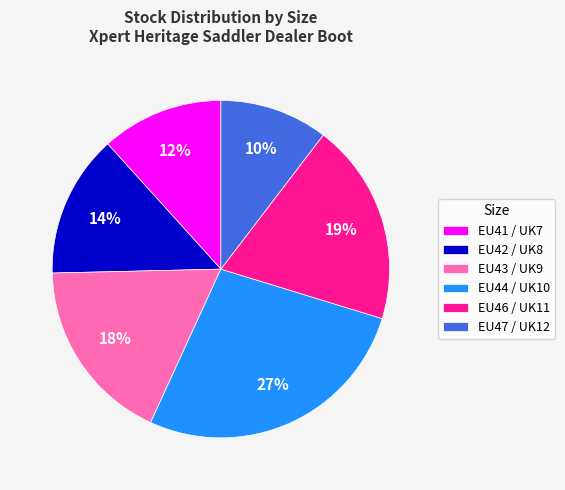

Which category has the biggest portion of the pie?

EU44 / UK10